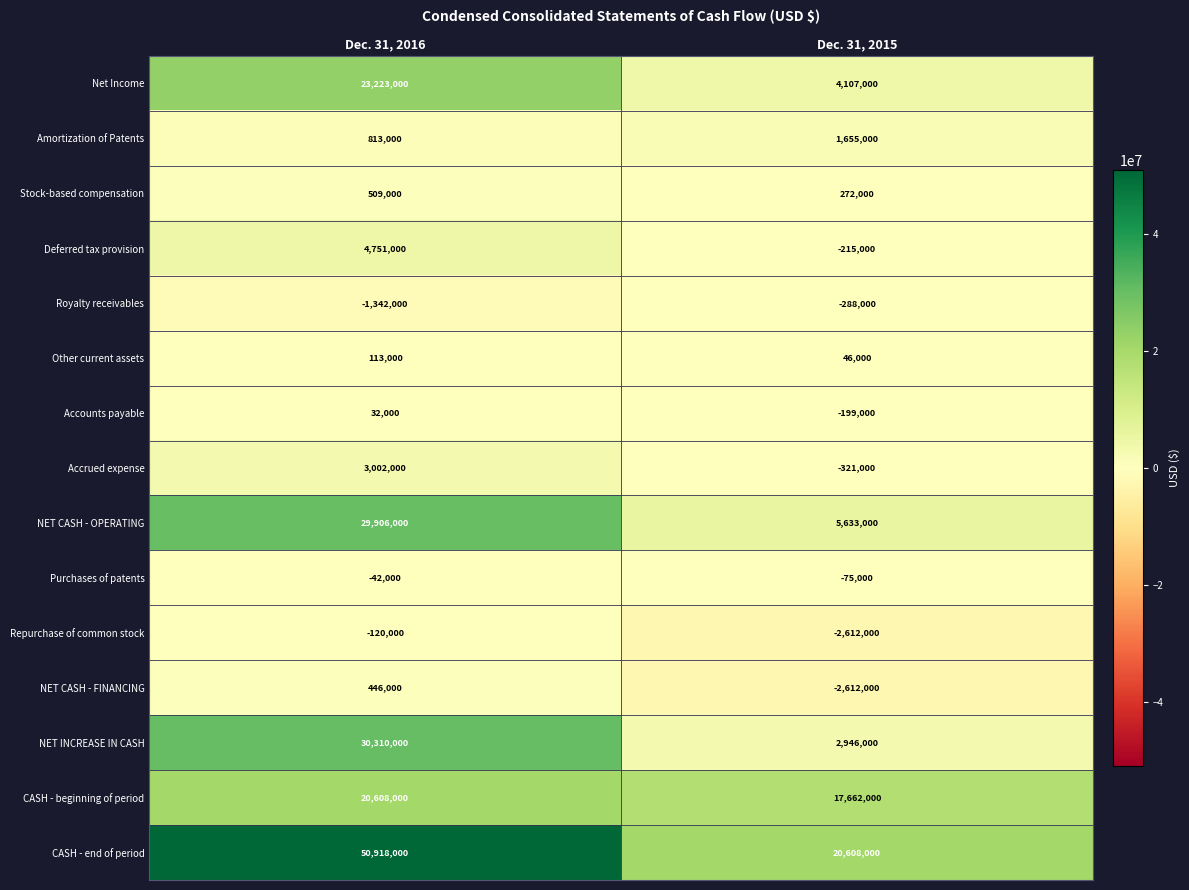

What is the difference between the highest and lowest values at Dec. 31, 2015?

23220000